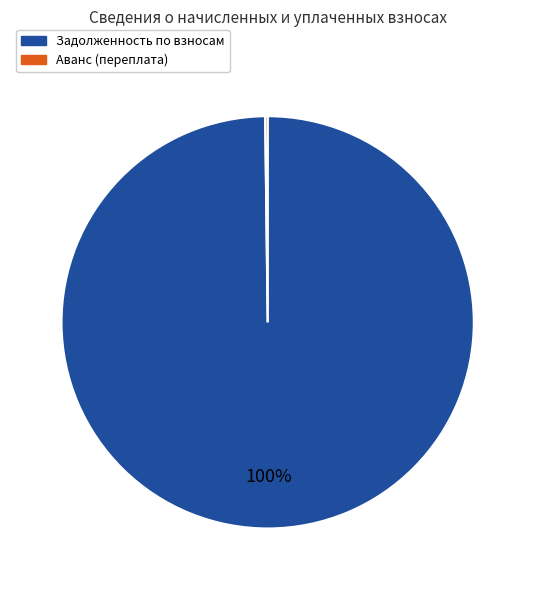

To the nearest percent, what is the difference between the largest and smallest slice percentages?

100%